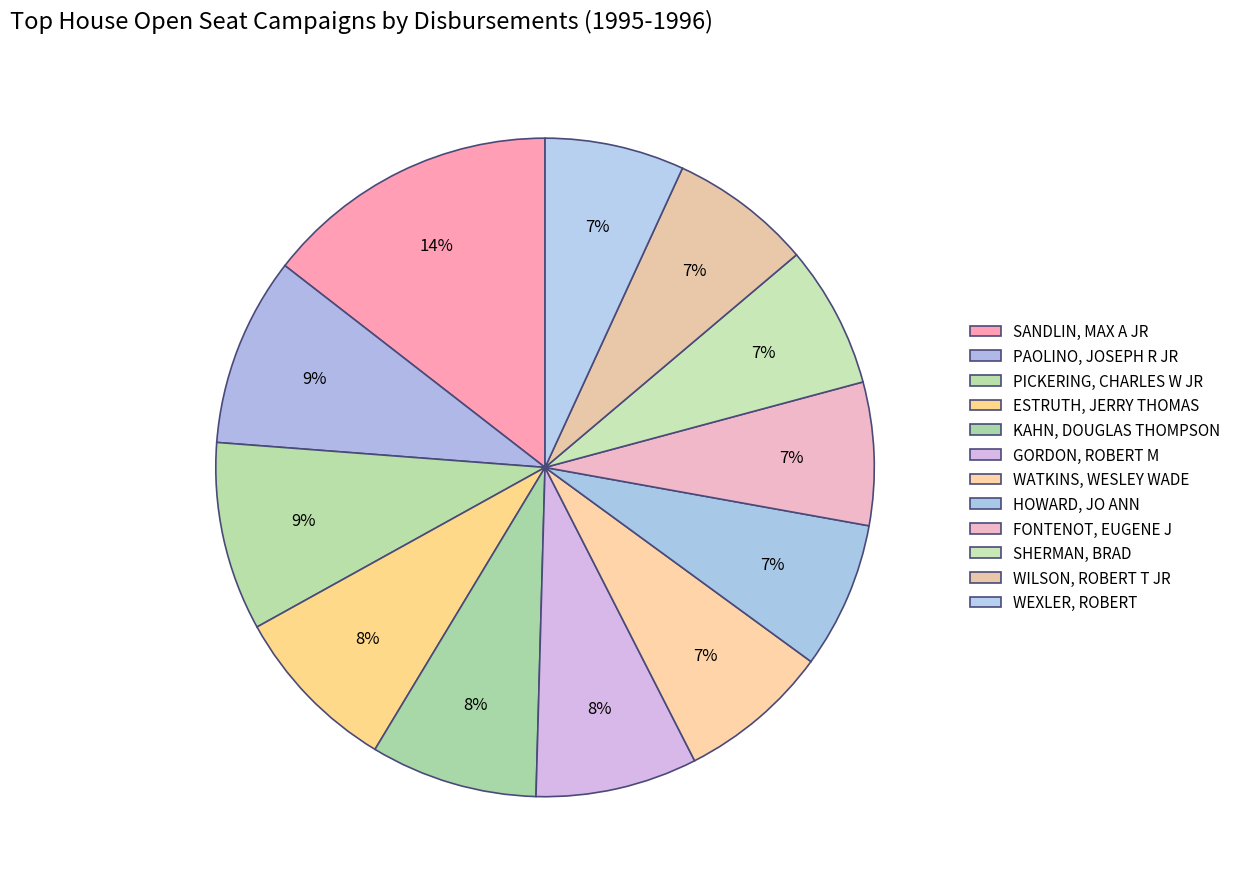

True or false: FONTENOT, EUGENE J accounts for 17% of the total.

False